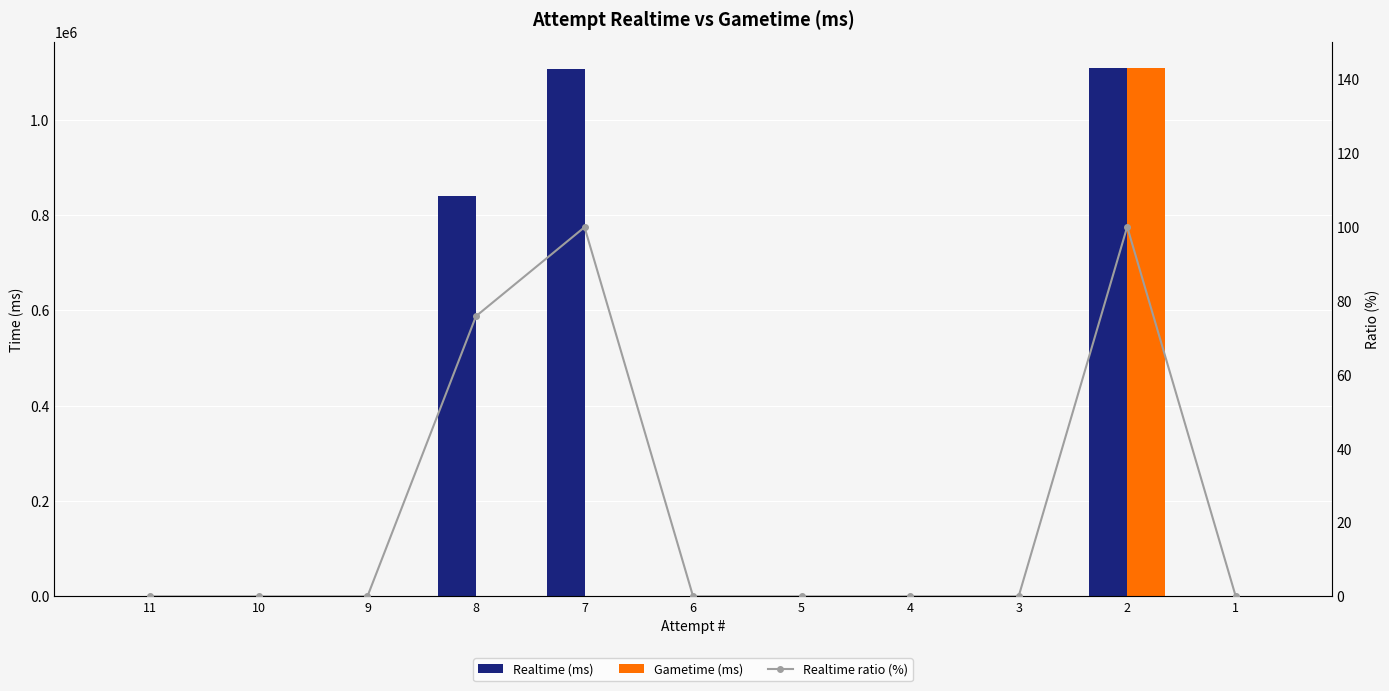

At how many categories does at least one series exceed 551391?

3